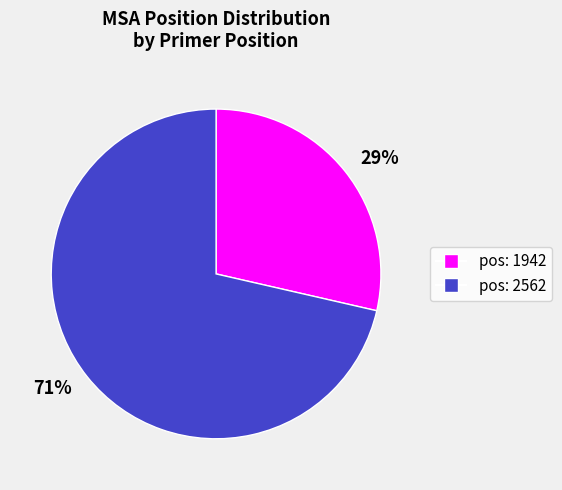

Which slice represents more than half of the pie?

71%